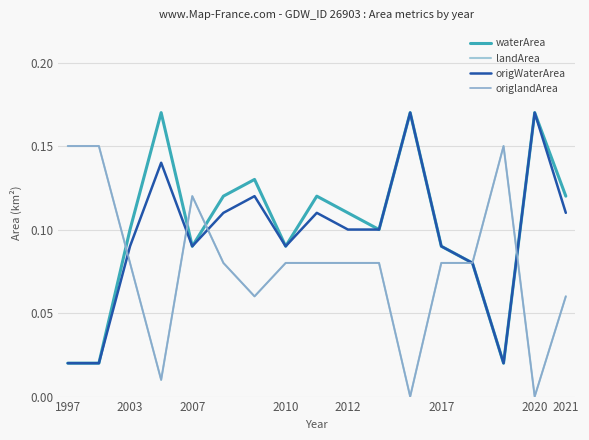

Does the chart display data point markers on the line(s)?

No